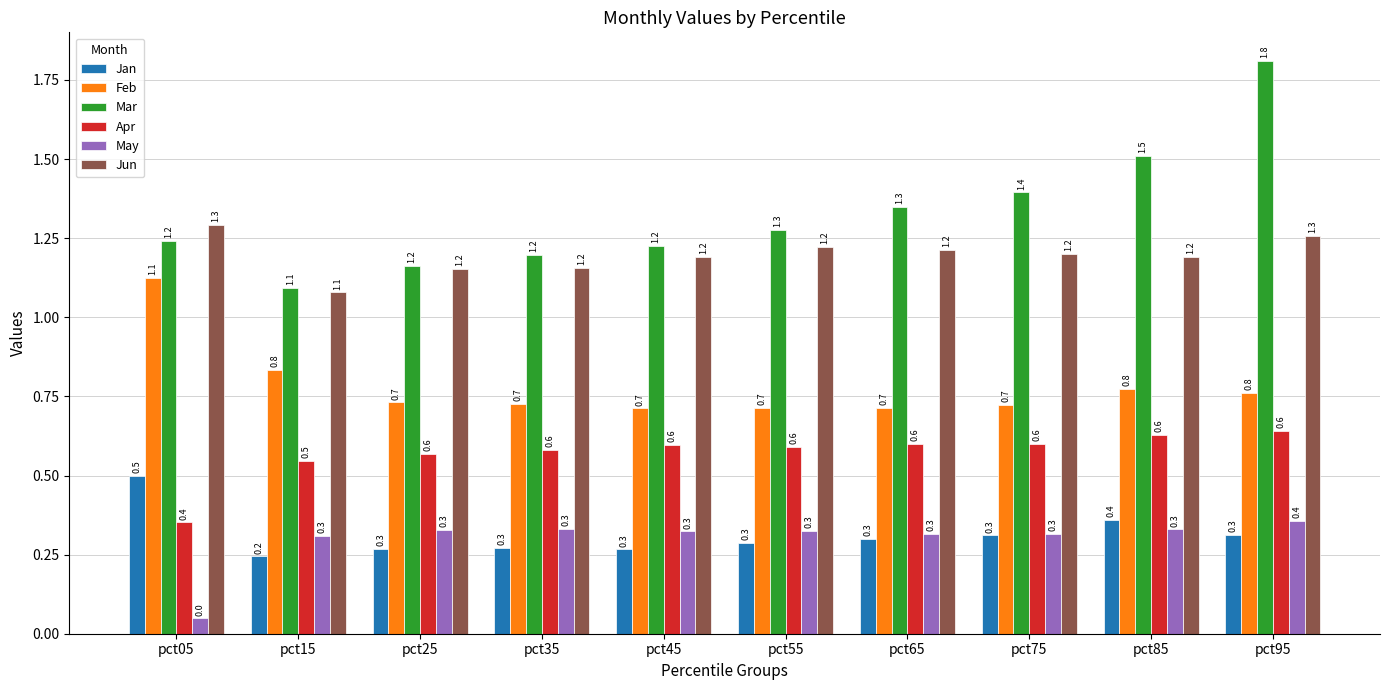

At how many categories does at least one series exceed 1?

10